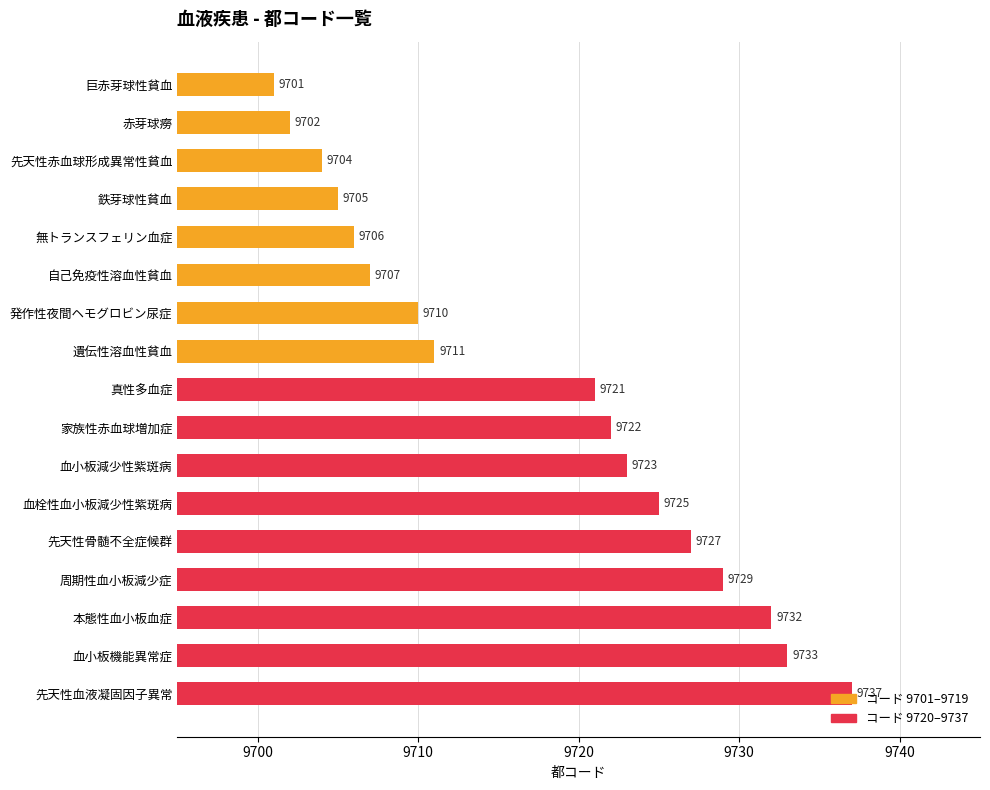

The value at 無トランスフェリン血症 is 16686. True or false?

False